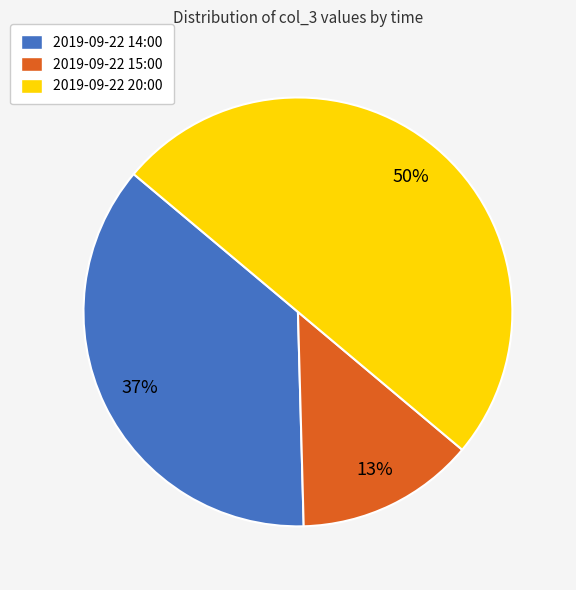

Is 2019-09-22 14:00 the majority of the pie?

No